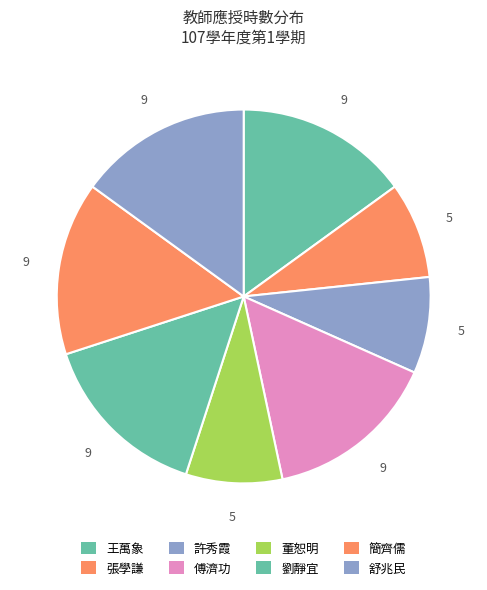

Does 許秀霞 account for over 50% of the chart?

No